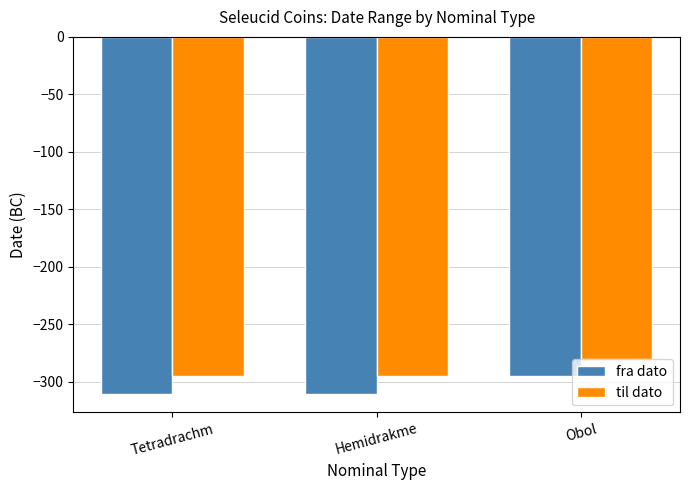

True or false: til dato has a value of -295 at Tetradrachm.

True